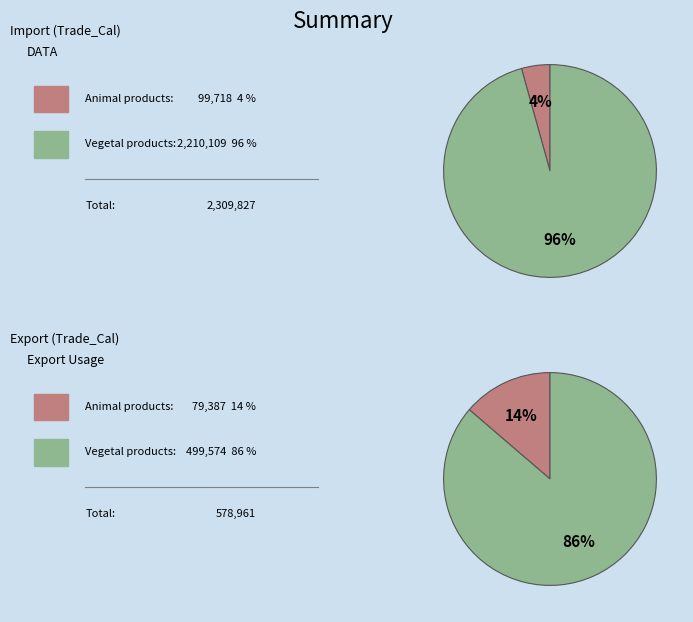

Is it true that 9 is 4% of the pie?

False